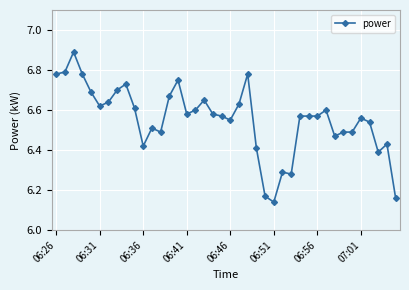

What is the sum of all values?

262.1